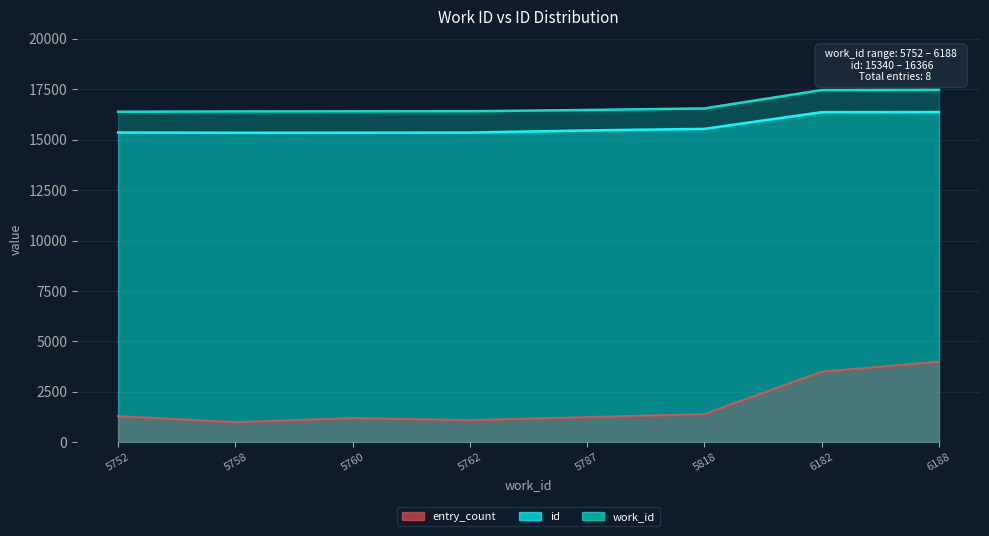

What is the spread (max minus min) of values at 5787?

1013.5